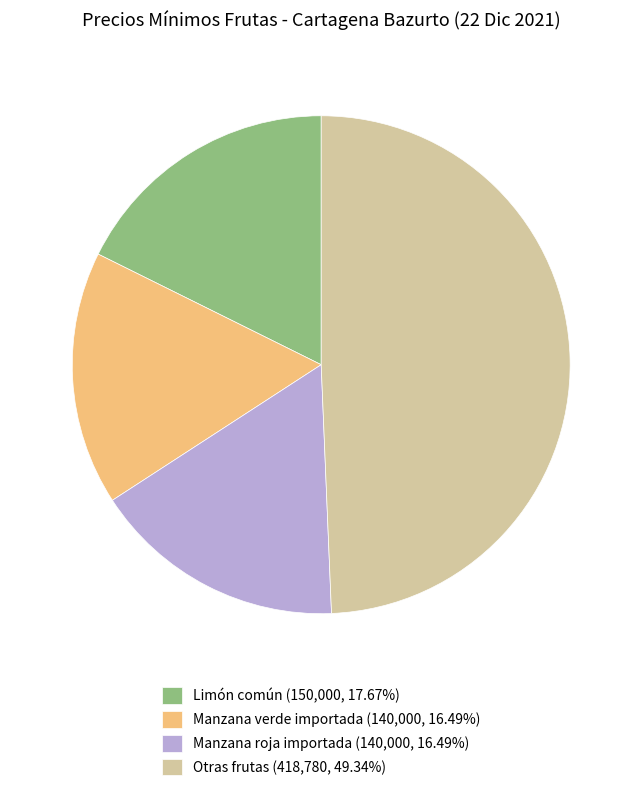

Does Manzana verde importada (140,000, 16.49%) account for over 50% of the chart?

No